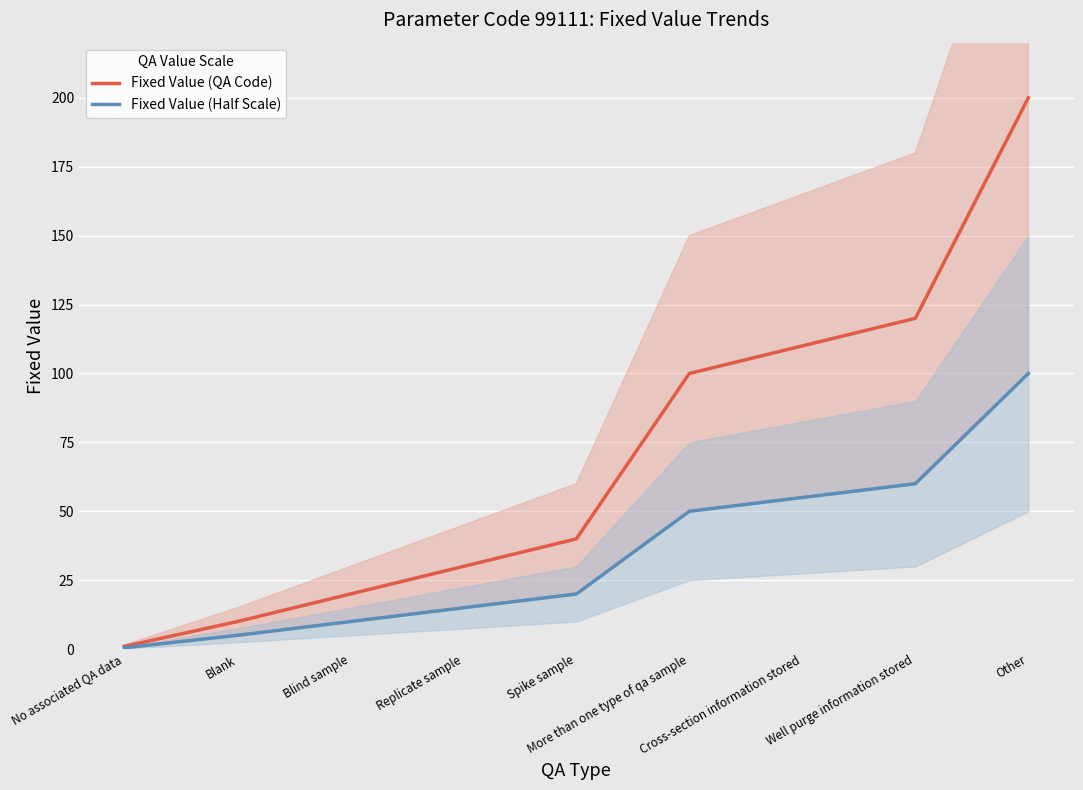

Reading right to left, transcribe all the data shown in this chart.

Fixed Value (QA Code): Other=200.0	Well purge information stored=120.0	Cross-section information stored=110.0	More than one type of qa sample=100.0	Spike sample=40.0	Replicate sample=30.0	Blind sample=20.0	Blank=10.0	No associated QA data=1.0
Fixed Value (Half Scale): Other=100.0	Well purge information stored=60.0	Cross-section information stored=55.0	More than one type of qa sample=50.0	Spike sample=20.0	Replicate sample=15.0	Blind sample=10.0	Blank=5.0	No associated QA data=0.5